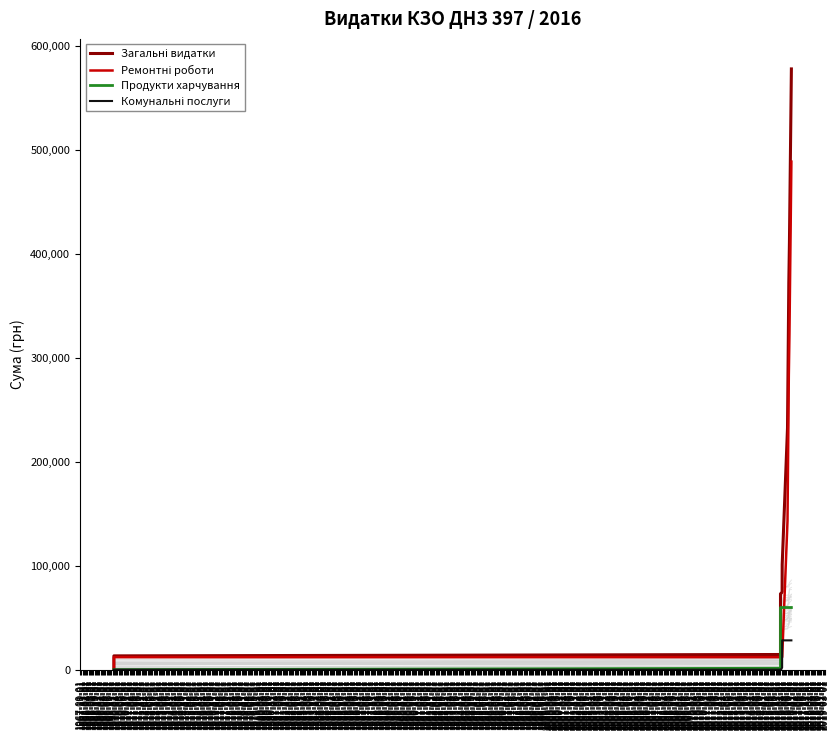

How many values in the Продукти харчування series are below 41308?

20